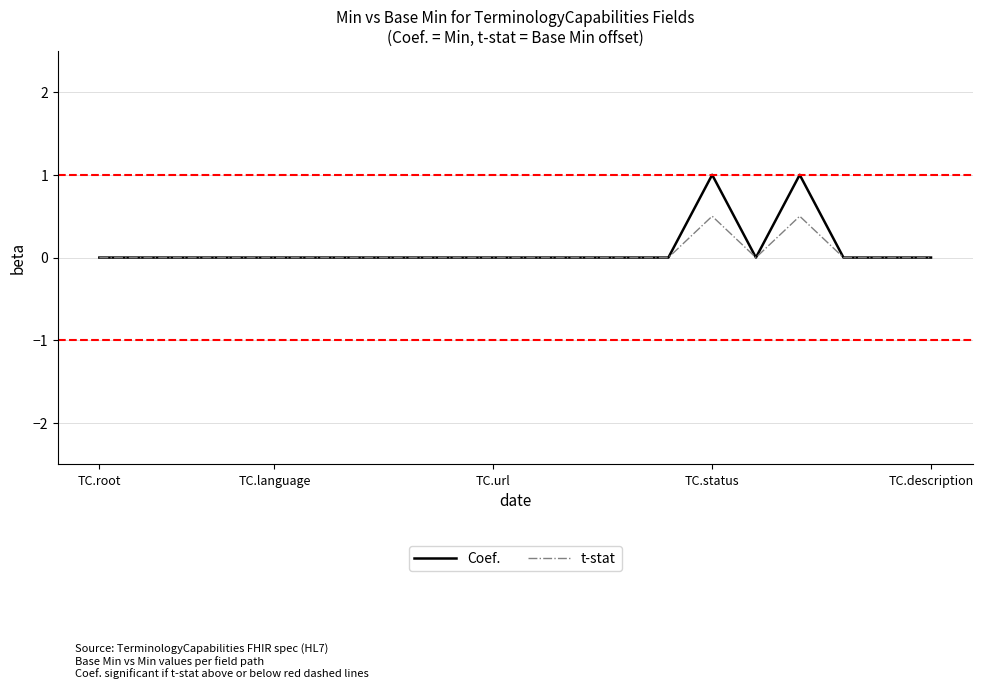

Rank the series by their maximum value, from lowest to highest.

t-stat, Coef.